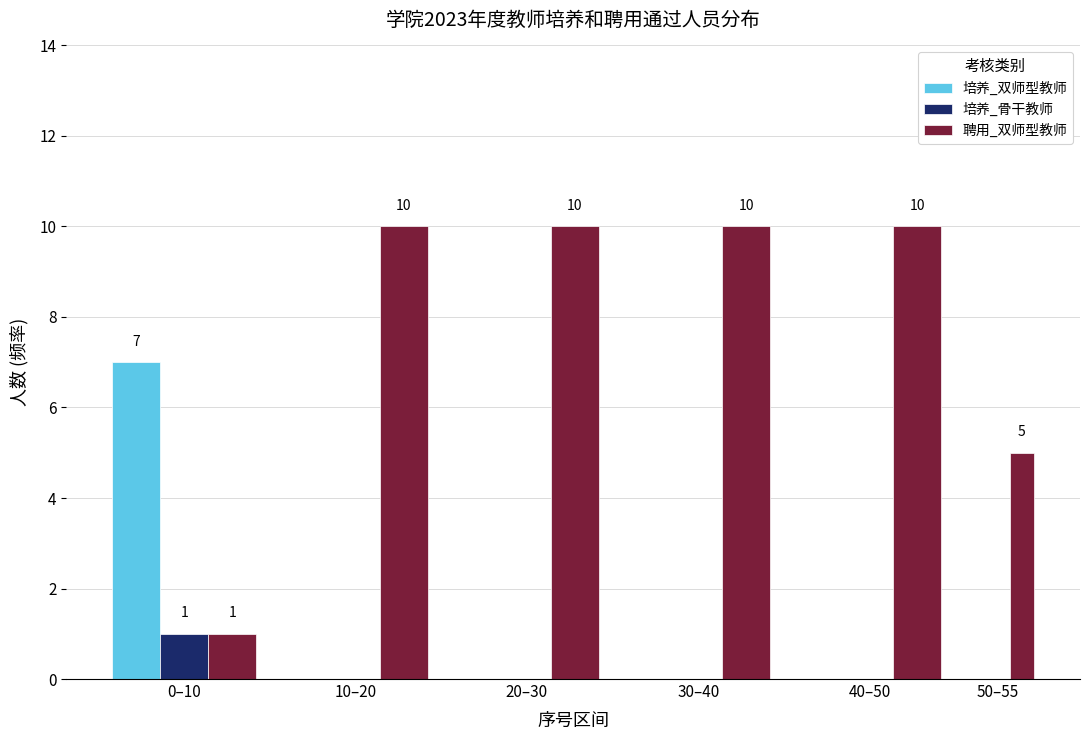

Reading left to right, what are all the values shown in this chart?

培养_双师型教师: 0–10=7	10–20=0	20–30=0	30–40=0	40–50=0	50–55=0
培养_骨干教师: 0–10=1	10–20=0	20–30=0	30–40=0	40–50=0	50–55=0
聘用_双师型教师: 0–10=1	10–20=10	20–30=10	30–40=10	40–50=10	50–55=5